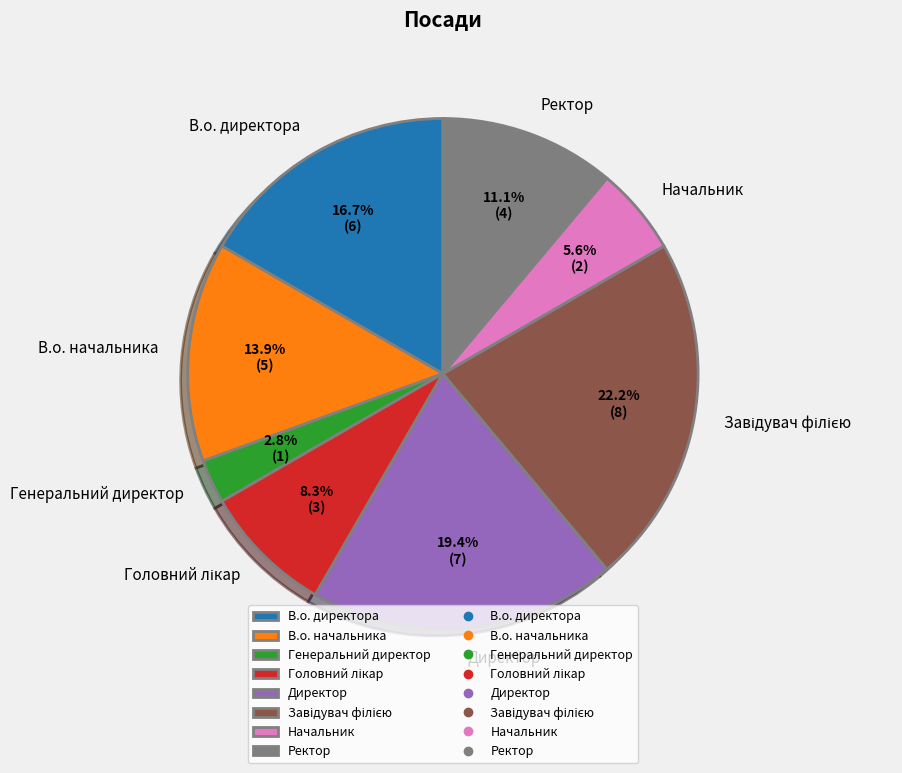

How much of the chart is everything except Ректор?

88.9%